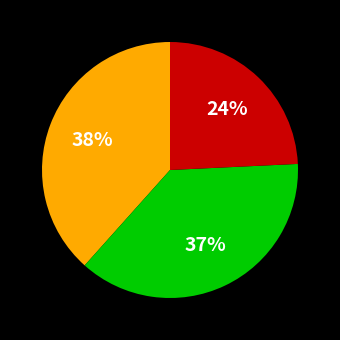

Is there a majority slice in this chart?

No